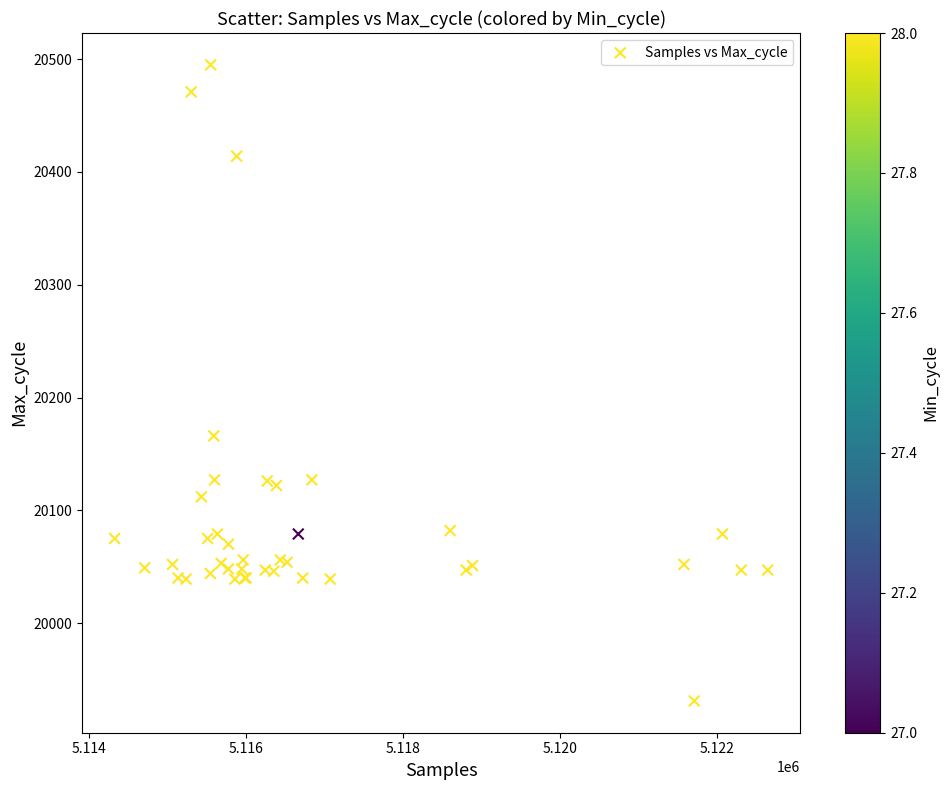

What Y value in the scatter plot is closest to 20213?

20166